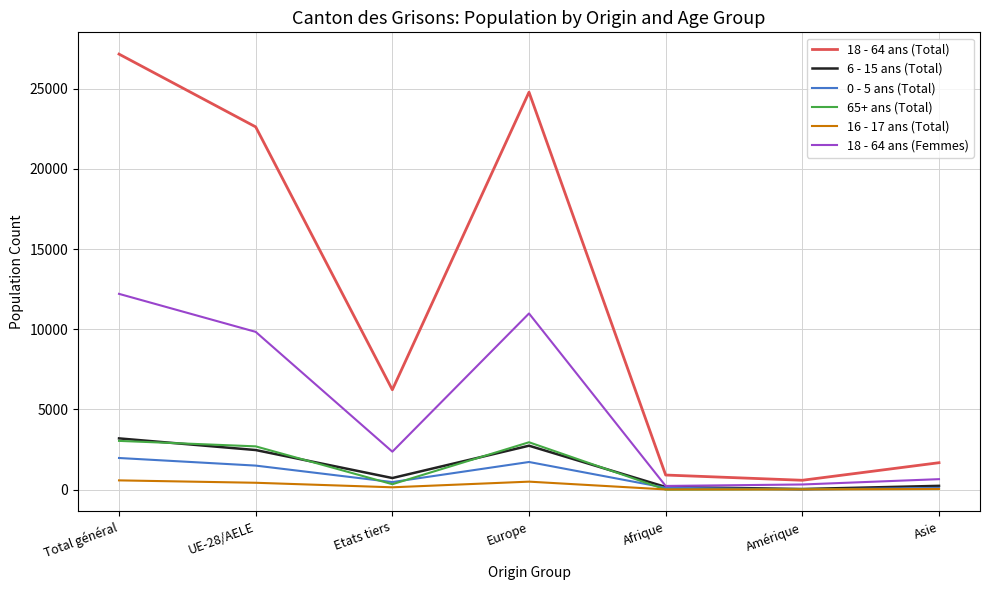

Read the 18 - 64 ans (Femmes) value at Europe, to the nearest 10.

10980